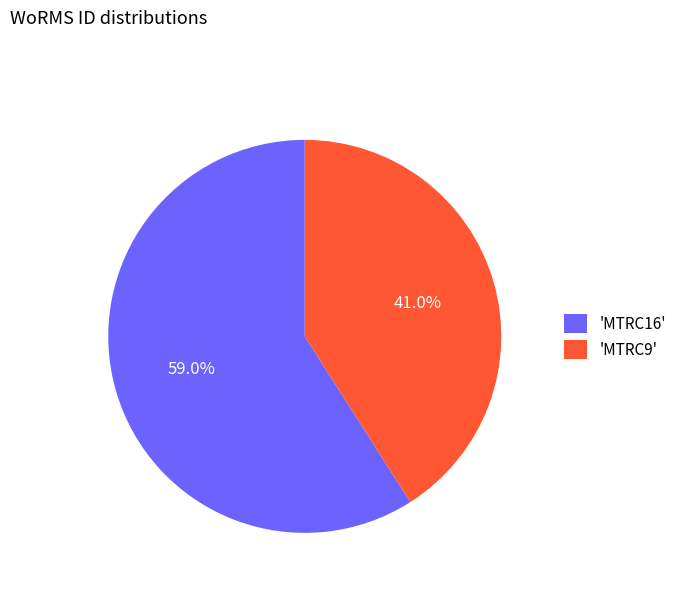

Which slice is the largest?

'MTRC16'